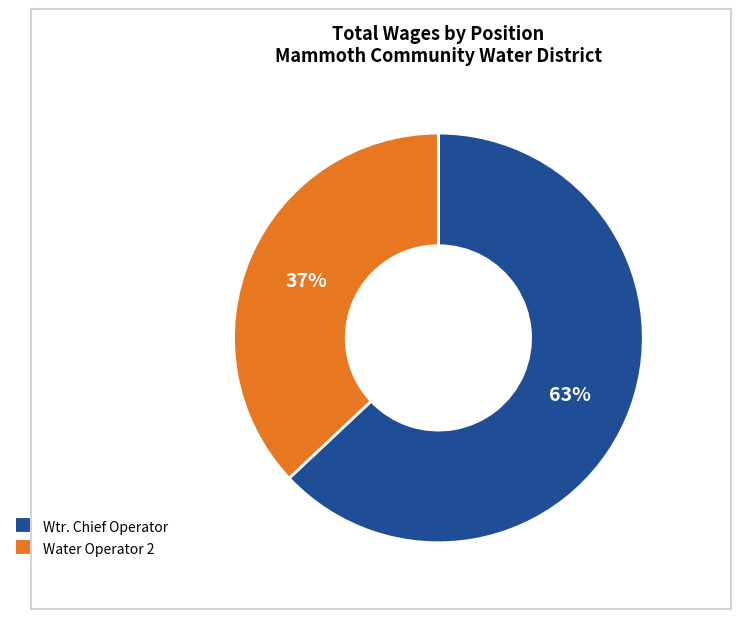

To the nearest percent, what is the difference between the Wtr. Chief Operator and Water Operator 2 slice percentages?

26%